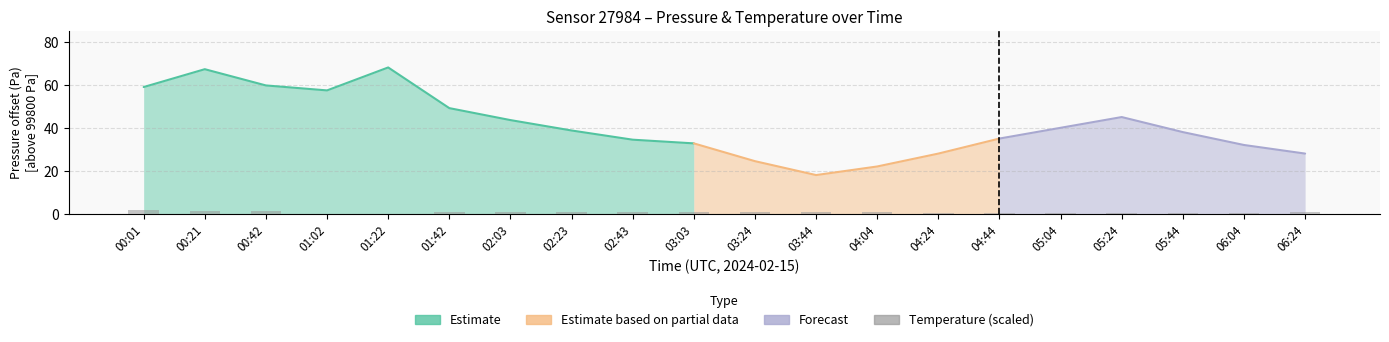

The chart shows a value of 1.0 at 02:23. True or false?

True